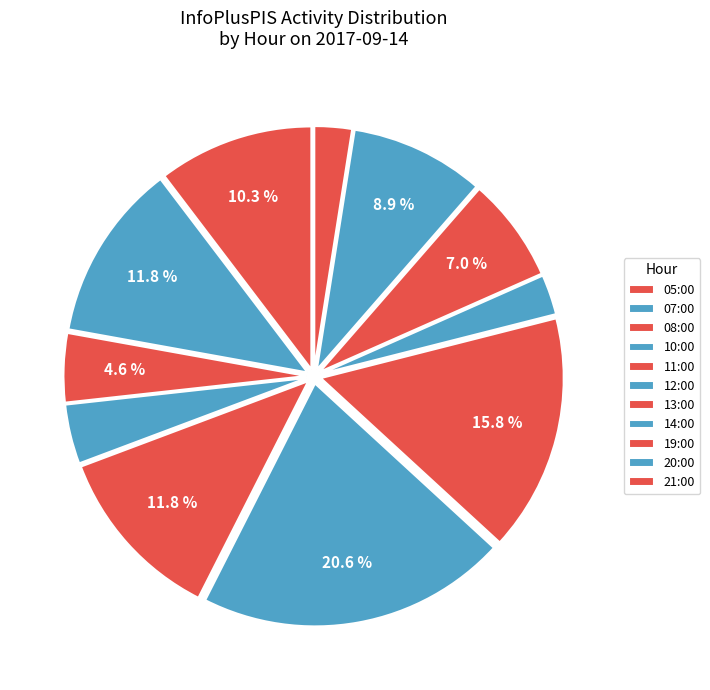

To the nearest percent, what is the combined percentage of 05:00 and 07:00?

22%